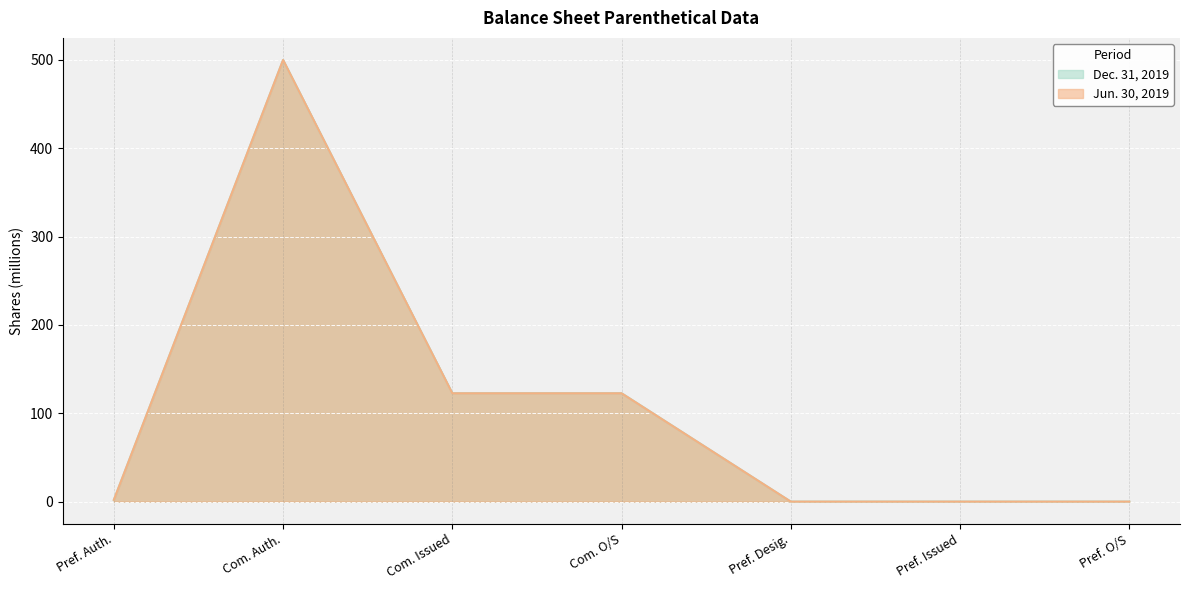

Reading right to left, list all the values displayed in this chart.

Dec. 31, 2019: 0.0	0.0	0.0	122.8	122.8	500.0	2.0
Jun. 30, 2019: 0.0	0.0	0.0	122.6	122.6	500.0	2.0